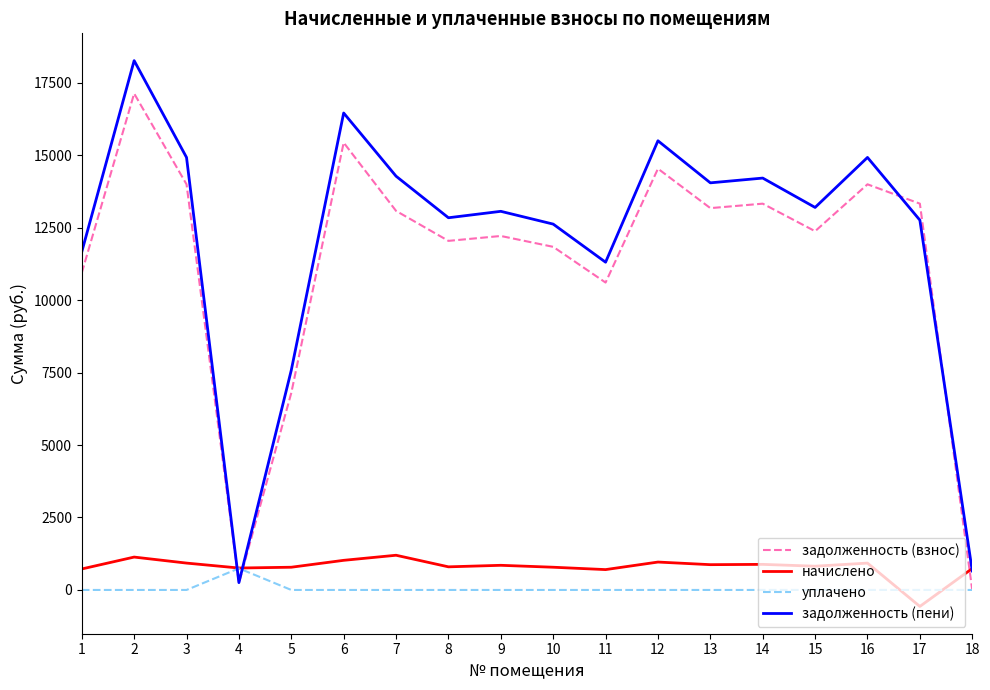

What is the difference between the maximum and minimum values in the начислено series?

1765.9